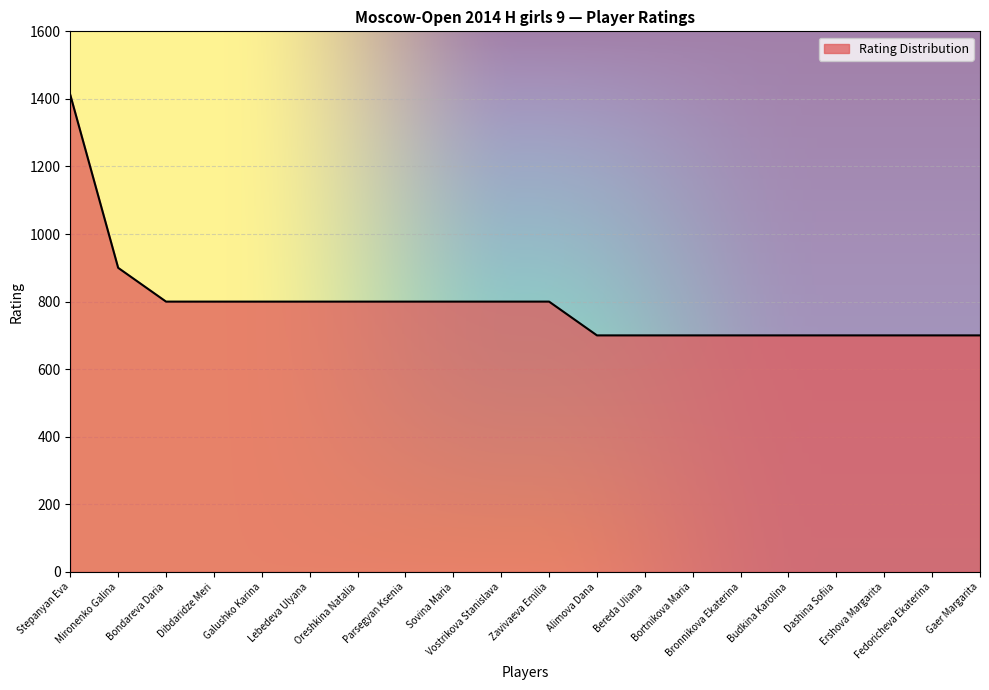

What is the difference between the maximum and minimum values?

712